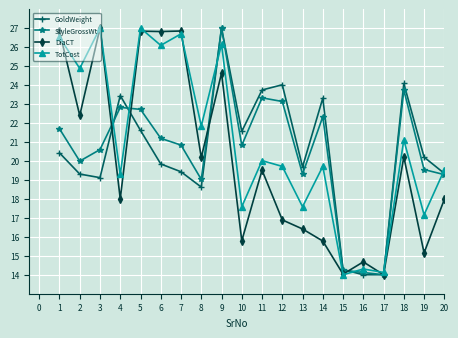

The value of StyleGrossWt at 13 is 19.3. True or false?

True